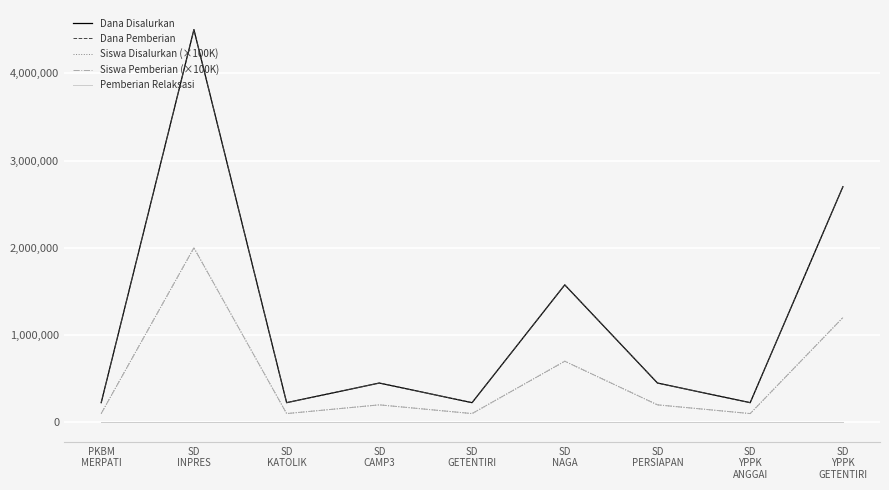

Which series has the largest total across all categories?

Dana Disalurkan